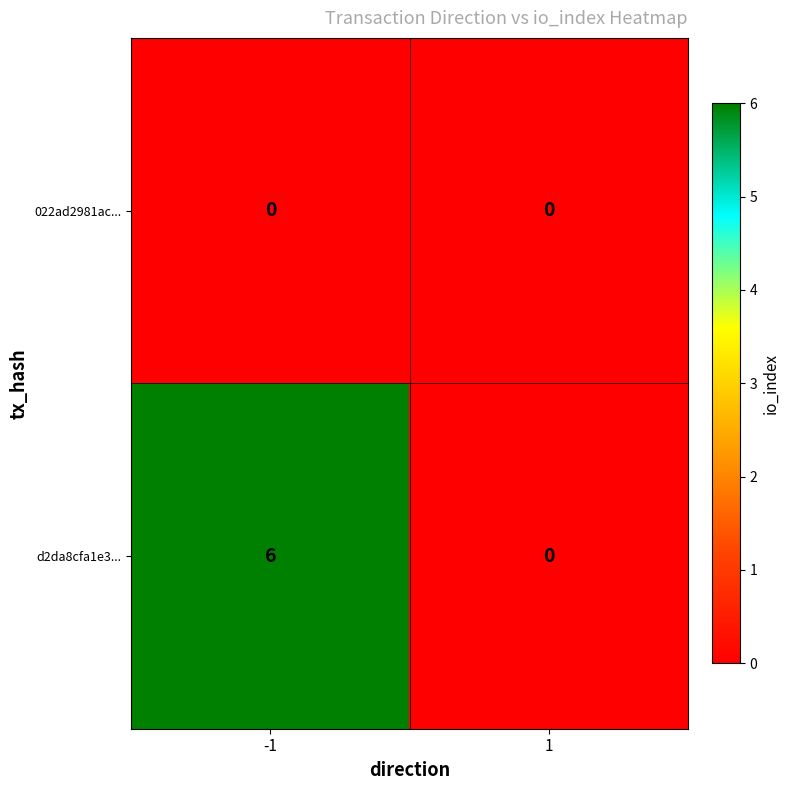

Rank the series by their maximum value, from lowest to highest.

022ad2981ac..., d2da8cfa1e3...